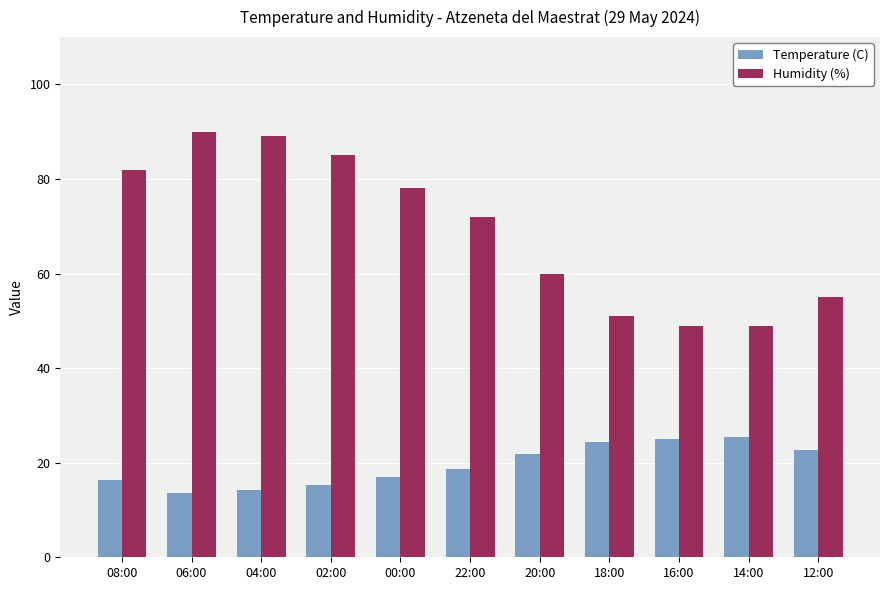

Which series has the widest spread of values?

Humidity (%)